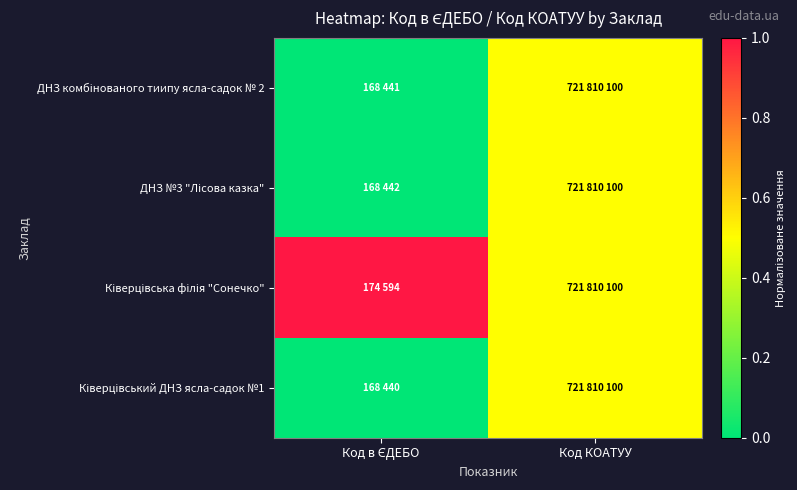

Rank the series by their maximum value, from lowest to highest.

ДНЗ комбінованого тиипу ясла-садок № 2, ДНЗ №3 "Лісова казка", Ківерцівський ДНЗ ясла-садок №1, Ківерцівська філія "Сонечко"